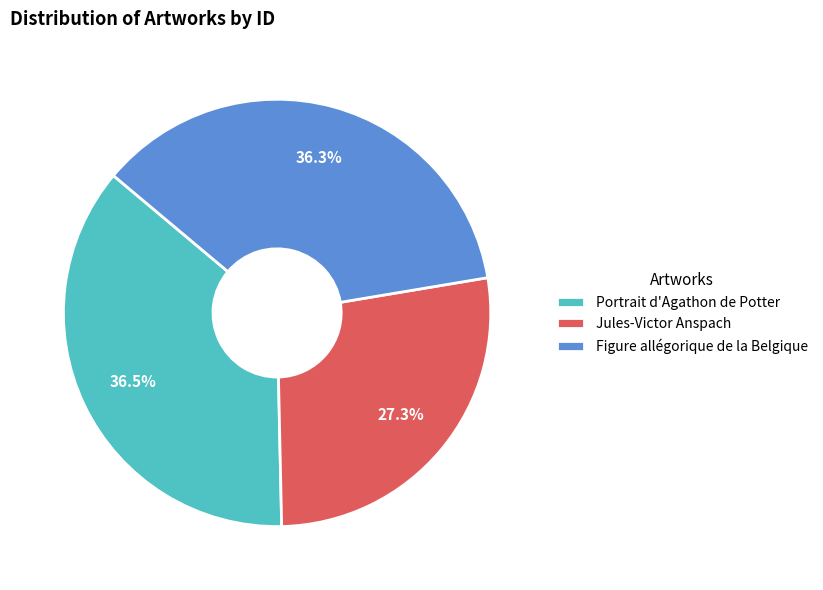

The Figure allégorique de la Belgique slice represents 36% of the pie. True or false?

True